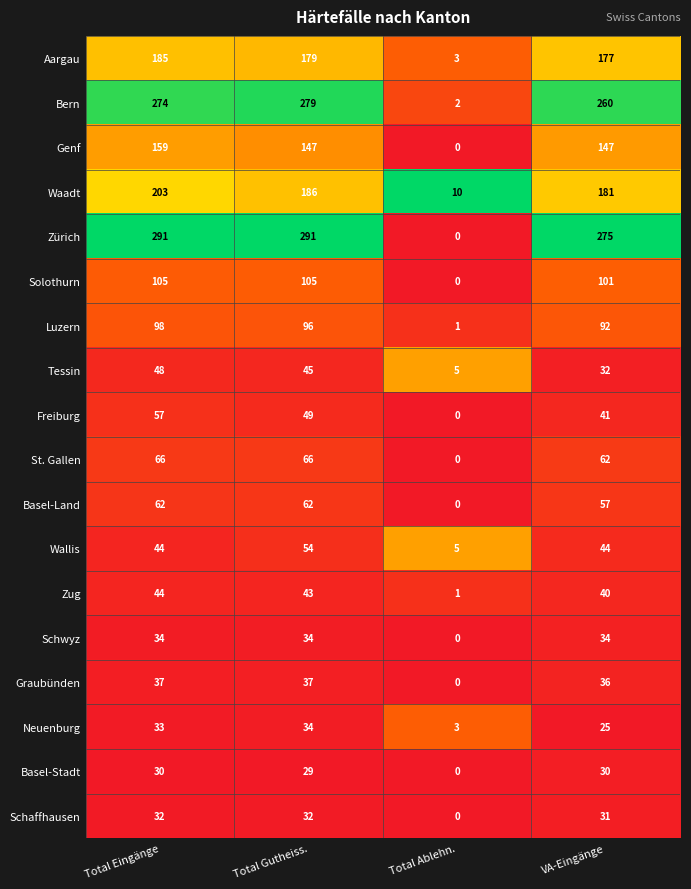

At how many categories does at least one series exceed 0?

4